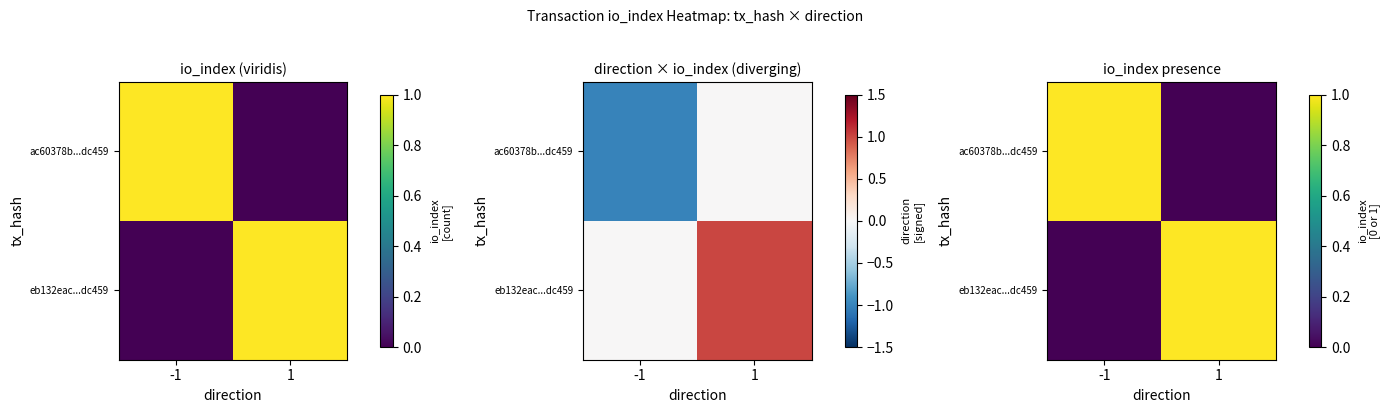

Which category has the highest value in the ac60378b...dc459 series?

-1